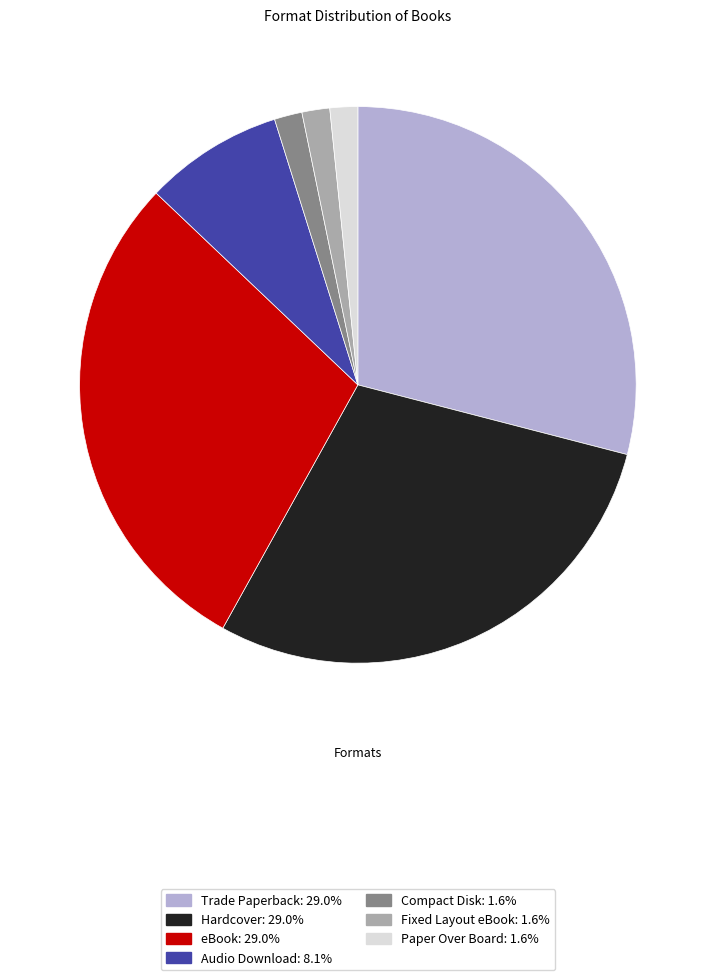

Approximately how many times larger is the value at Paper Over Board compared to Trade Paperback?

0.1